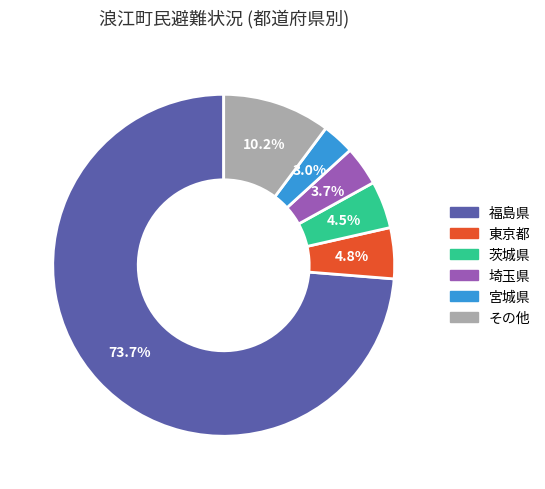

Does any single category account for the majority?

Yes